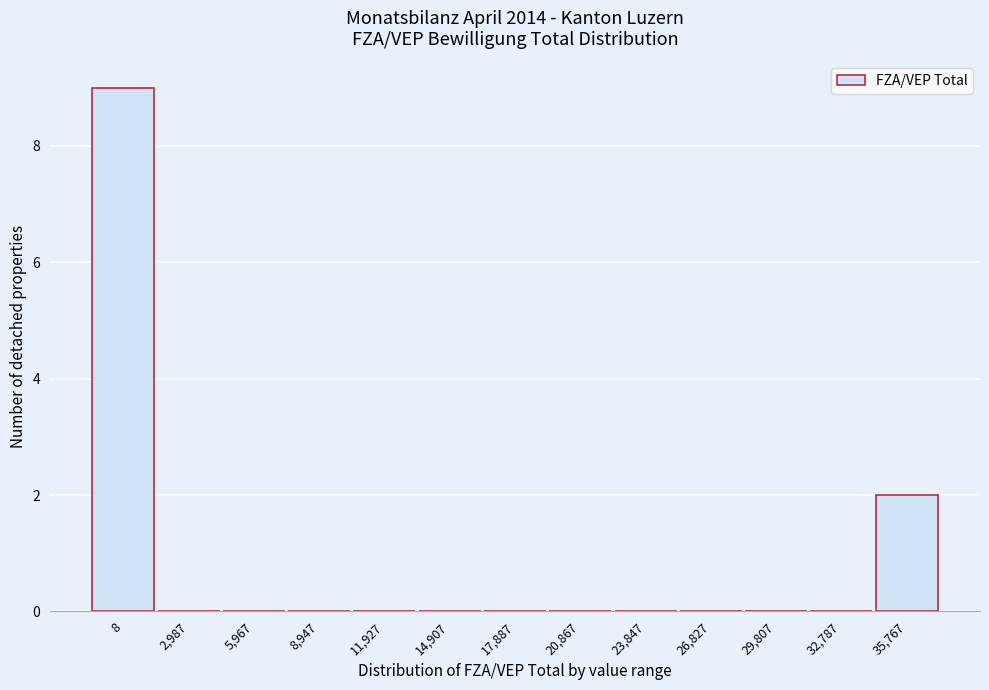

Reading left to right, list all the values displayed in this chart.

8=9	2,987=0	5,967=0	8,947=0	11,927=0	14,907=0	17,887=0	20,867=0	23,847=0	26,827=0	29,807=0	32,787=0	35,767=2